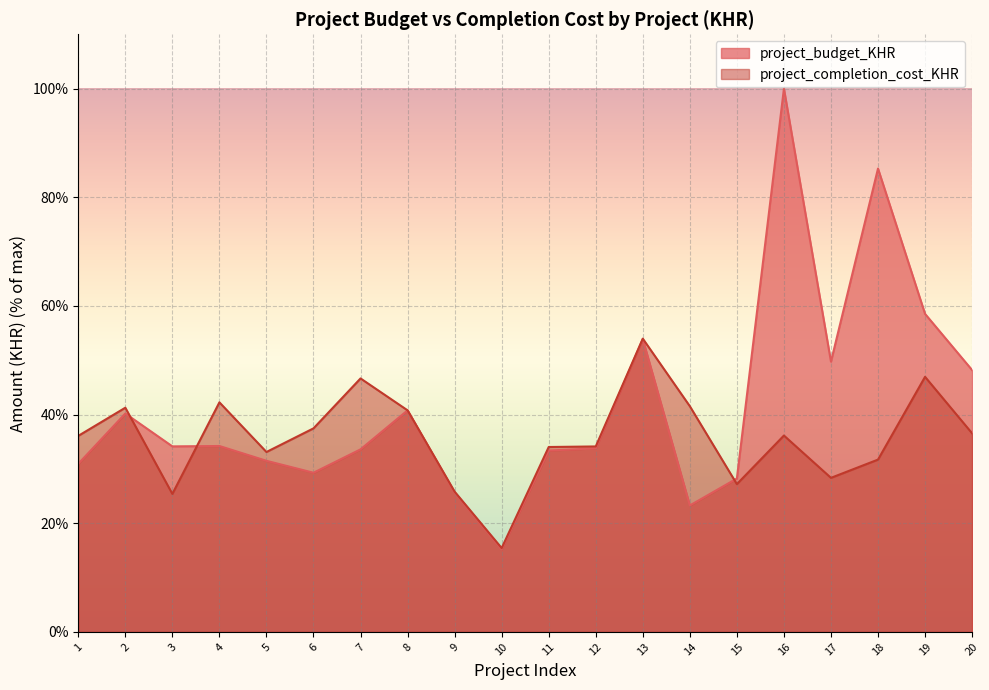

At how many categories does at least one series exceed 31?

17